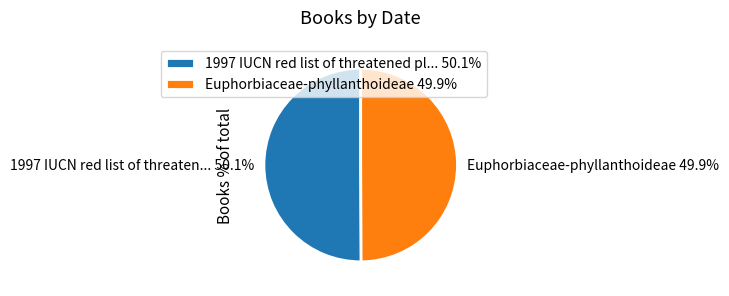

What is the total percentage of Euphorbiaceae-phyllanthoideae 49.9% and 1997 IUCN red list of threaten... 50.1%?

100.0%